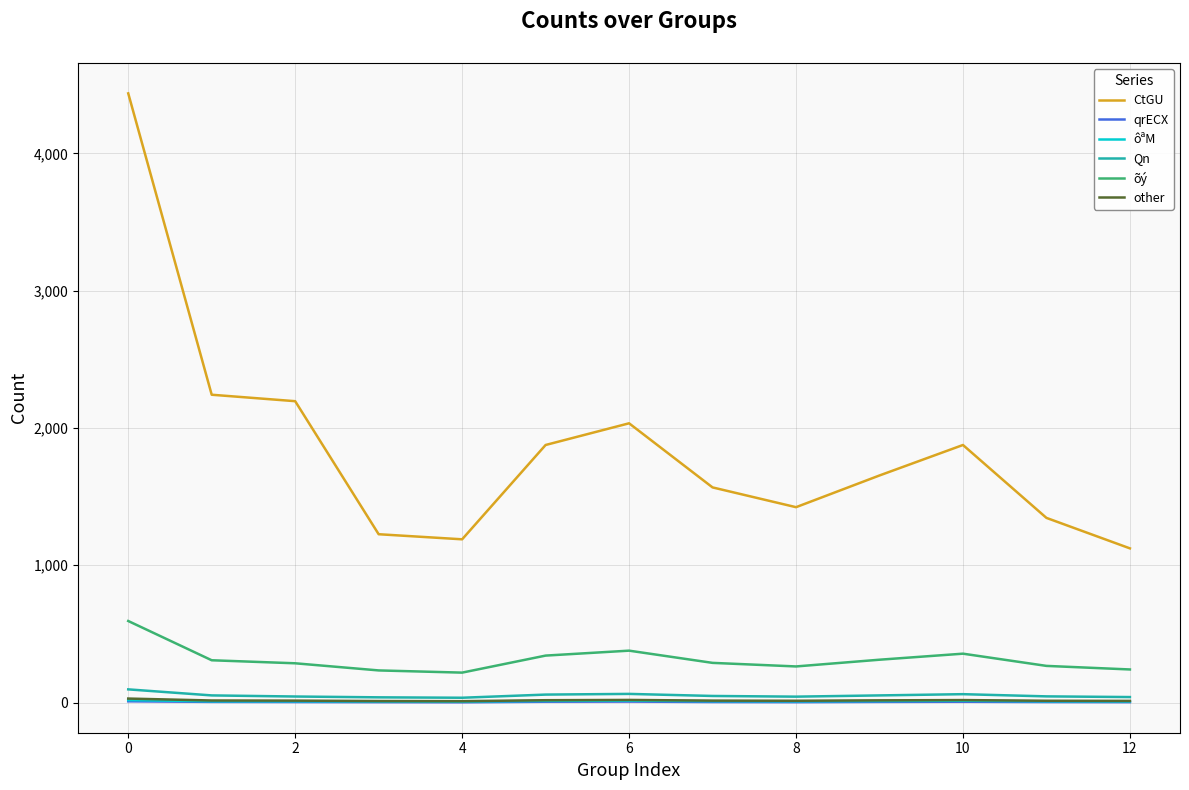

Which series has the largest range (max minus min)?

CtGU